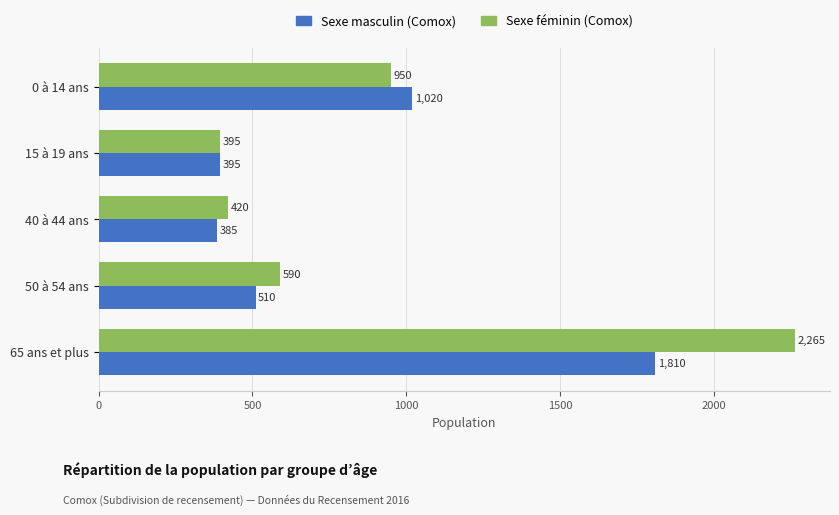

Between 15 à 19 ans and 65 ans et plus, which series saw the biggest shift?

Sexe féminin (Comox)